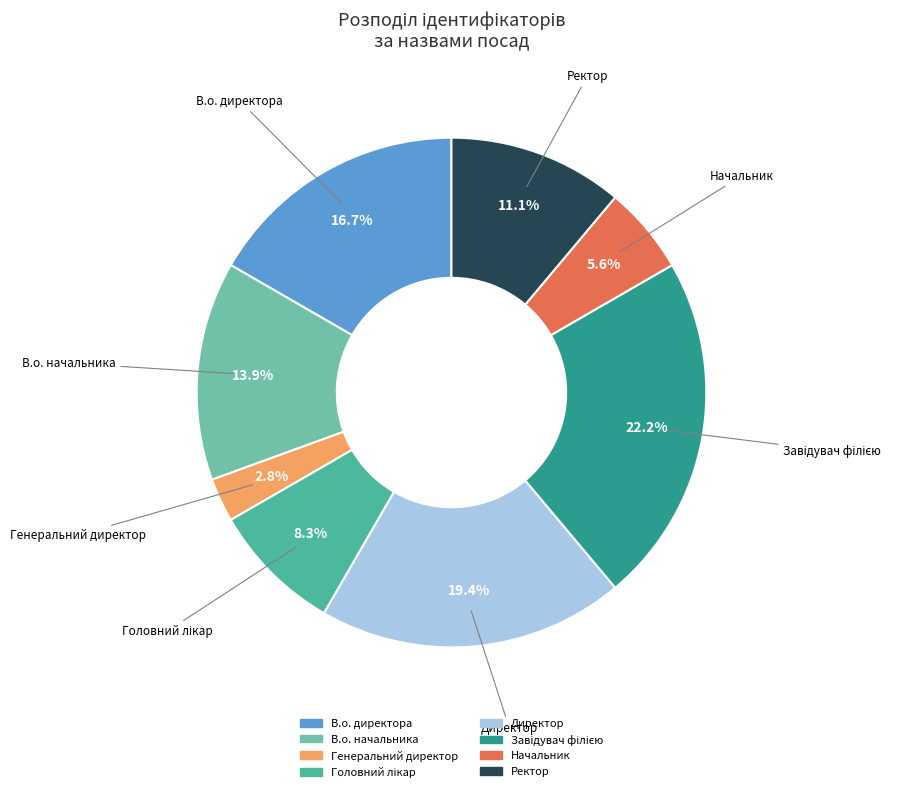

Count the number of slices in the pie.

8